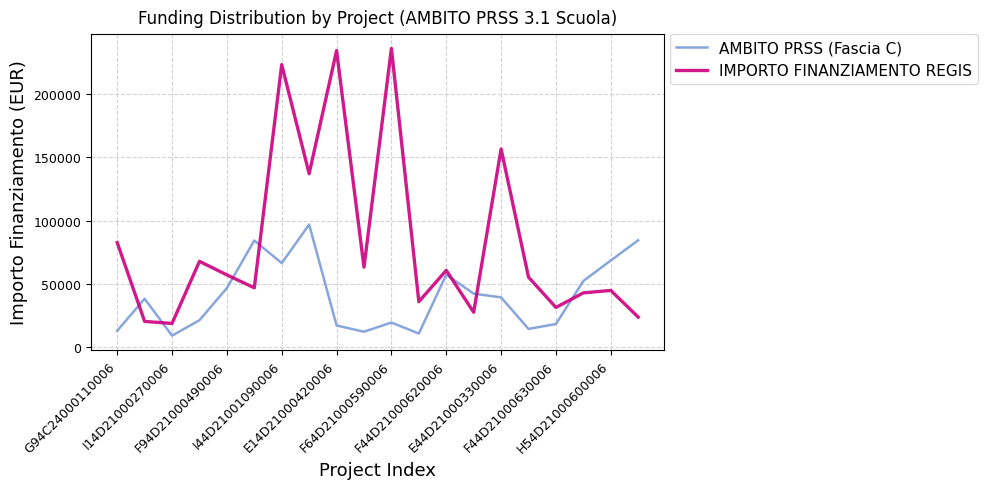

Which series has the widest spread of values?

IMPORTO FINANZIAMENTO REGIS